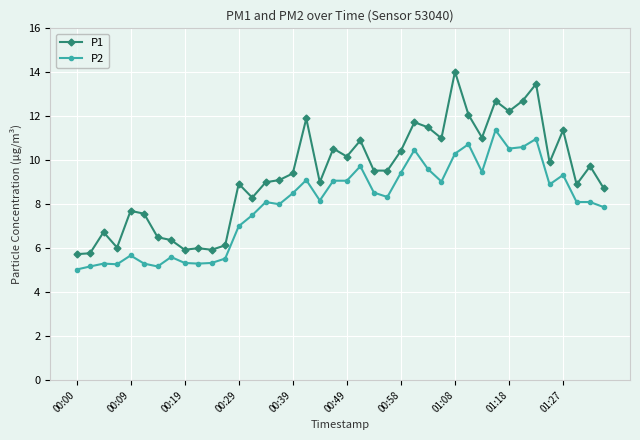

What is the difference between the second highest and second lowest values in the P1 series?

7.7